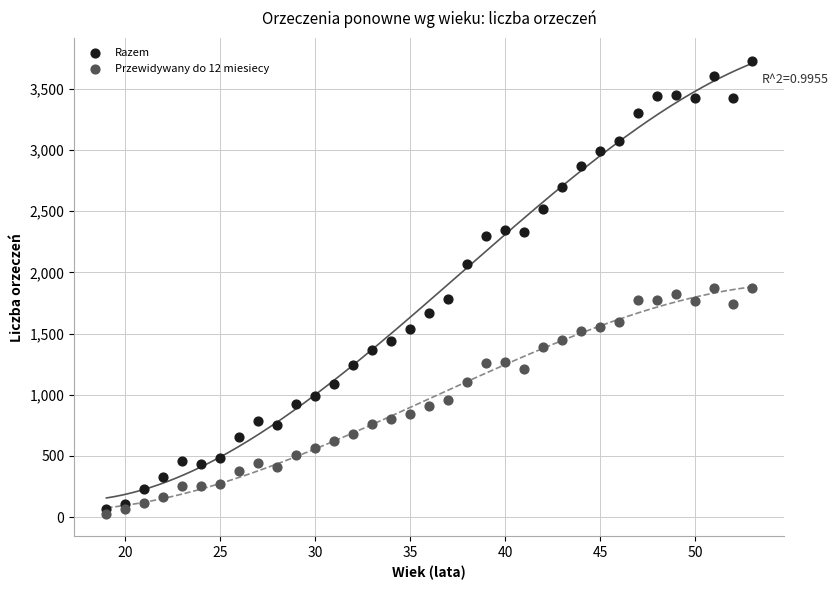

Which series has the widest spread of Y values?

Razem